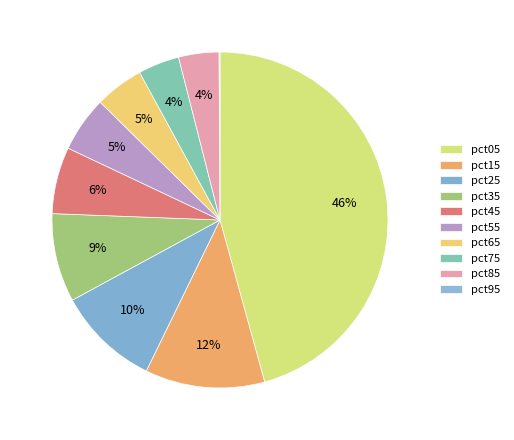

Count the number of slices in the pie.

10